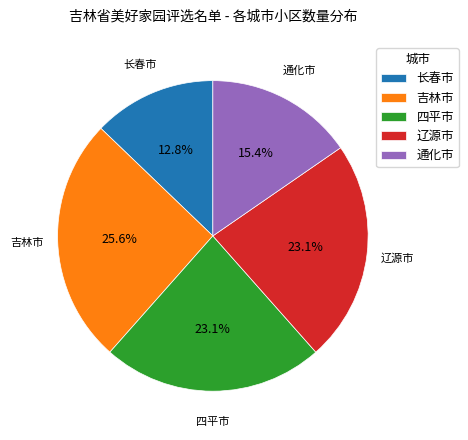

To the nearest percent, what is the combined percentage of 通化市 and 四平市?

38%